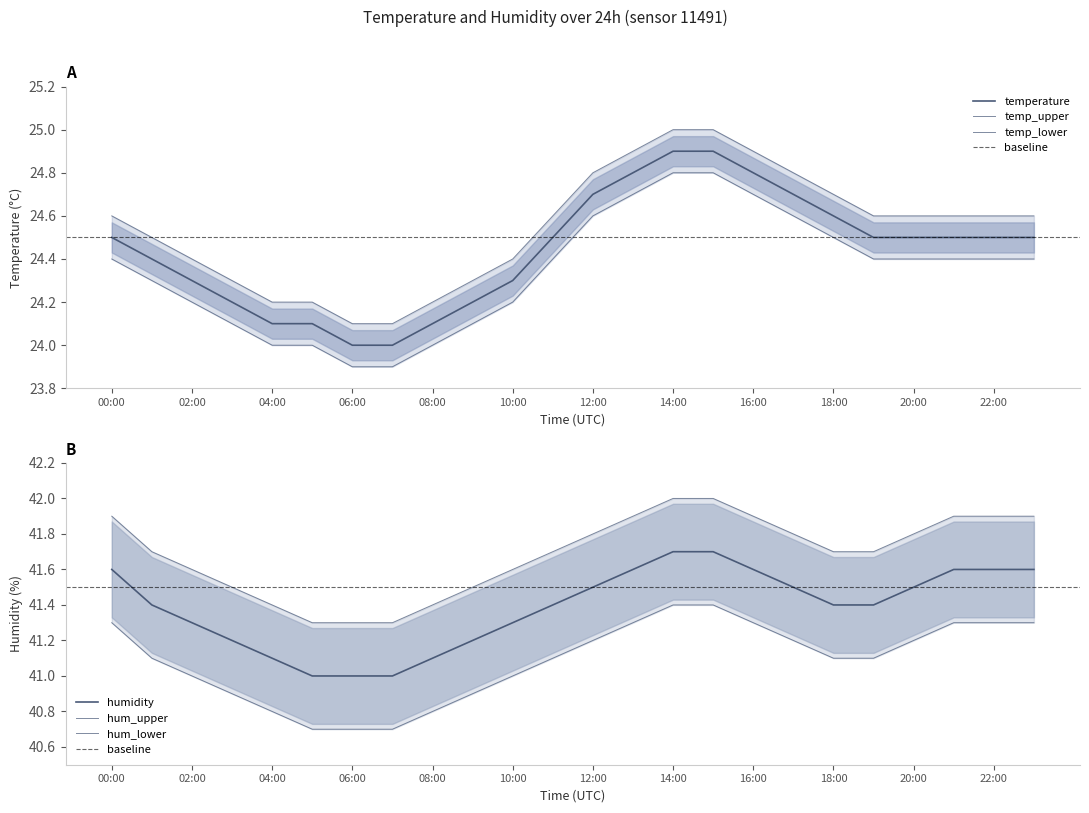

What is the value of the hum_upper point at the 4th from the left?

41.5